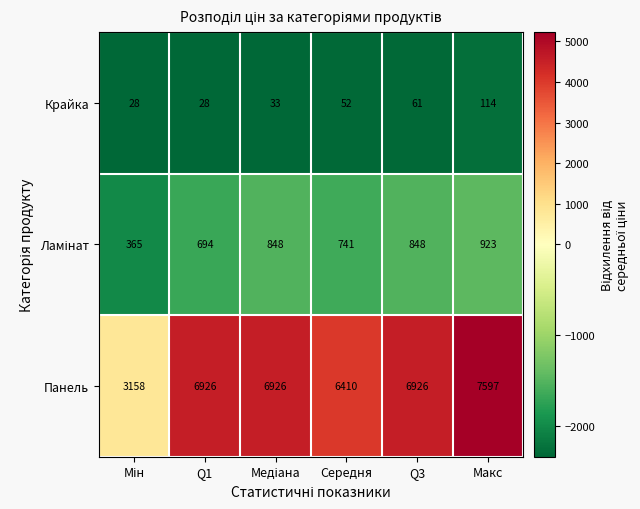

What is the sum of the Крайка values at Q1 and Макс?

142